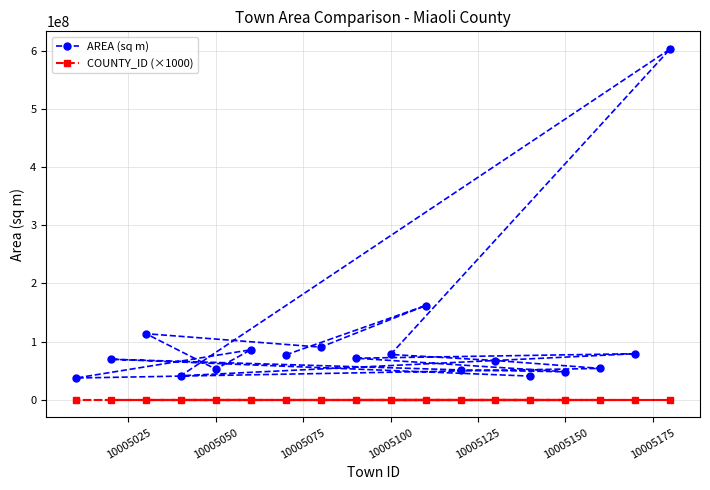

True or false: COUNTY_ID (×1000) and AREA (sq m) cross at least once.

False